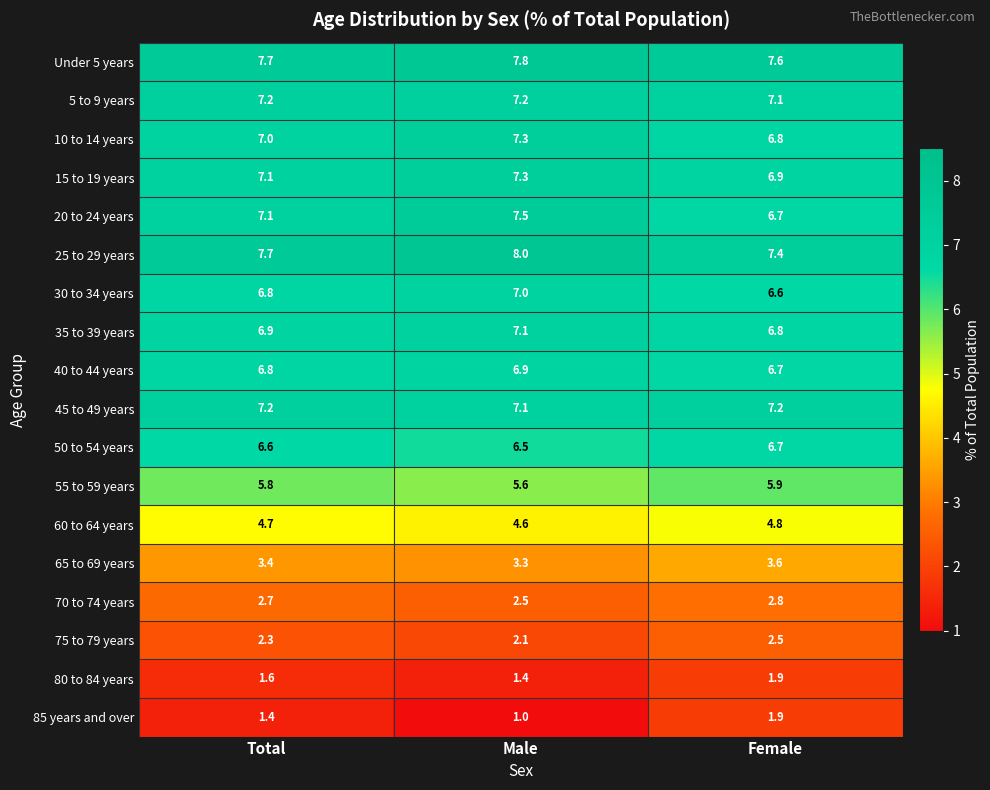

Which label corresponds to the largest value in the chart?

Male